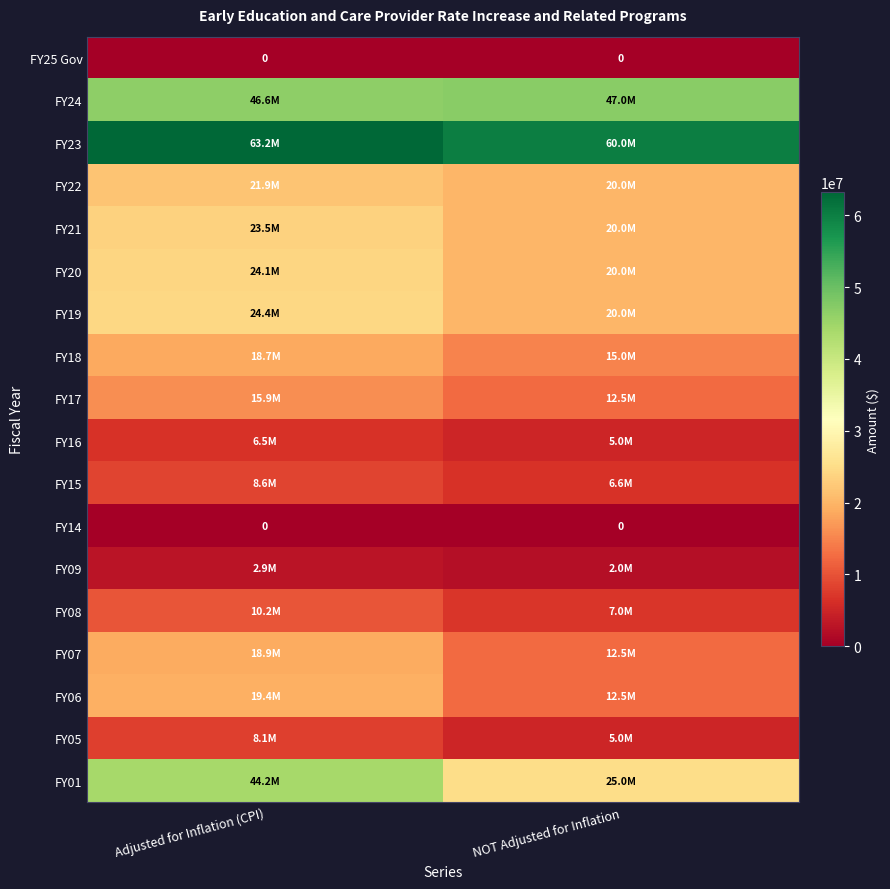

List the series in order of their peak value, lowest first.

FY25 Gov, FY14, FY09, FY16, FY05, FY15, FY08, FY17, FY18, FY07, FY06, FY22, FY21, FY20, FY19, FY01, FY24, FY23